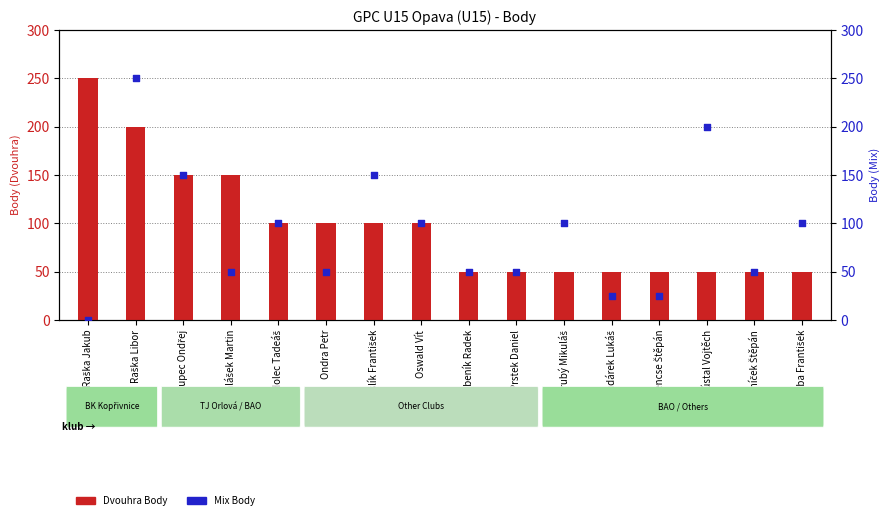

Which series reaches the minimum Y coordinate?

Mix Body